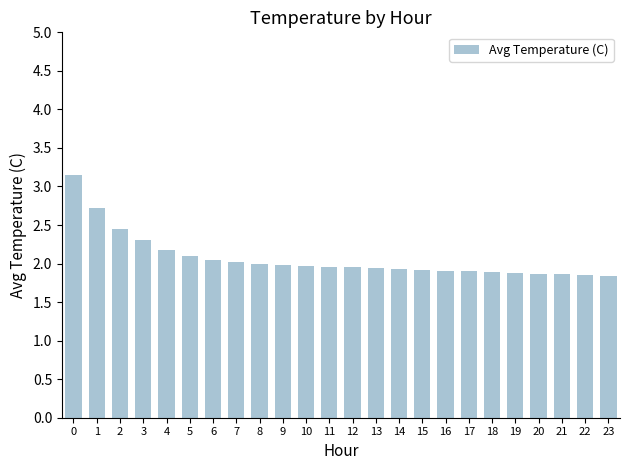

What is the minimum value shown in the chart?

1.8